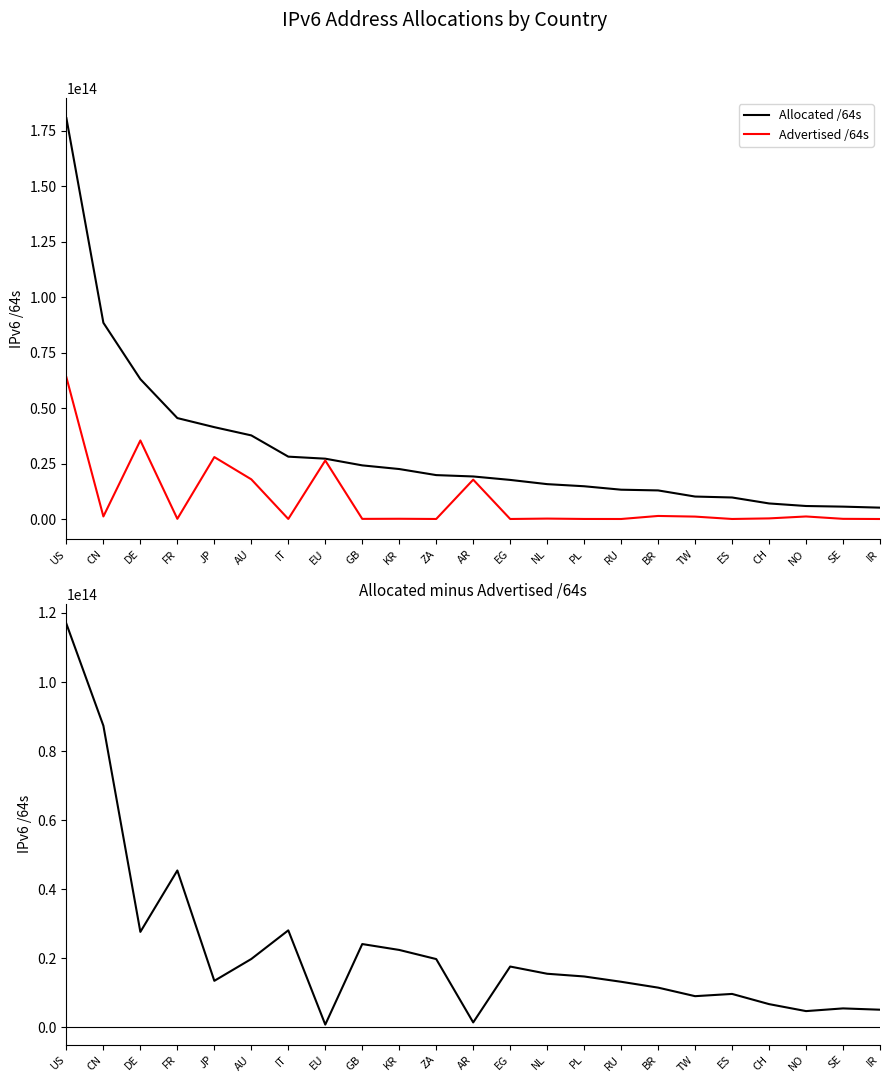

Is it true that Advertised /64s equals 132832583109 at SE?

False